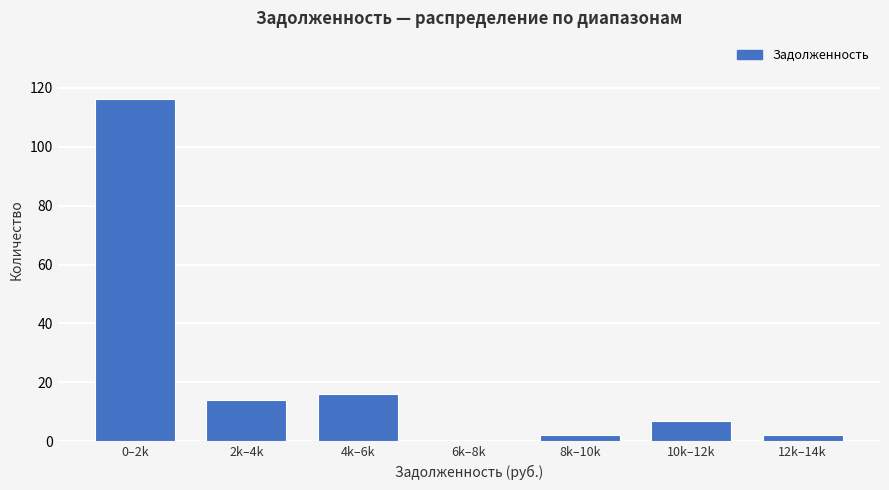

Reading right to left, list all the values displayed in this chart.

12k–14k=2	10k–12k=7	8k–10k=2	6k–8k=0	4k–6k=16	2k–4k=14	0–2k=116